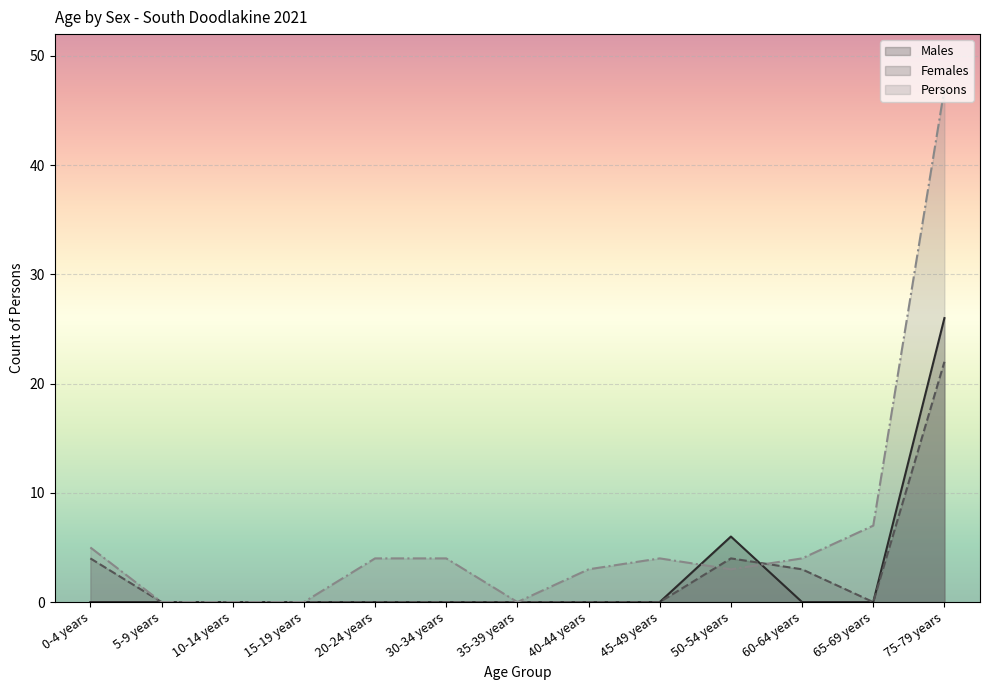

True or false: Persons has a value of 4 at 45-49 years.

True